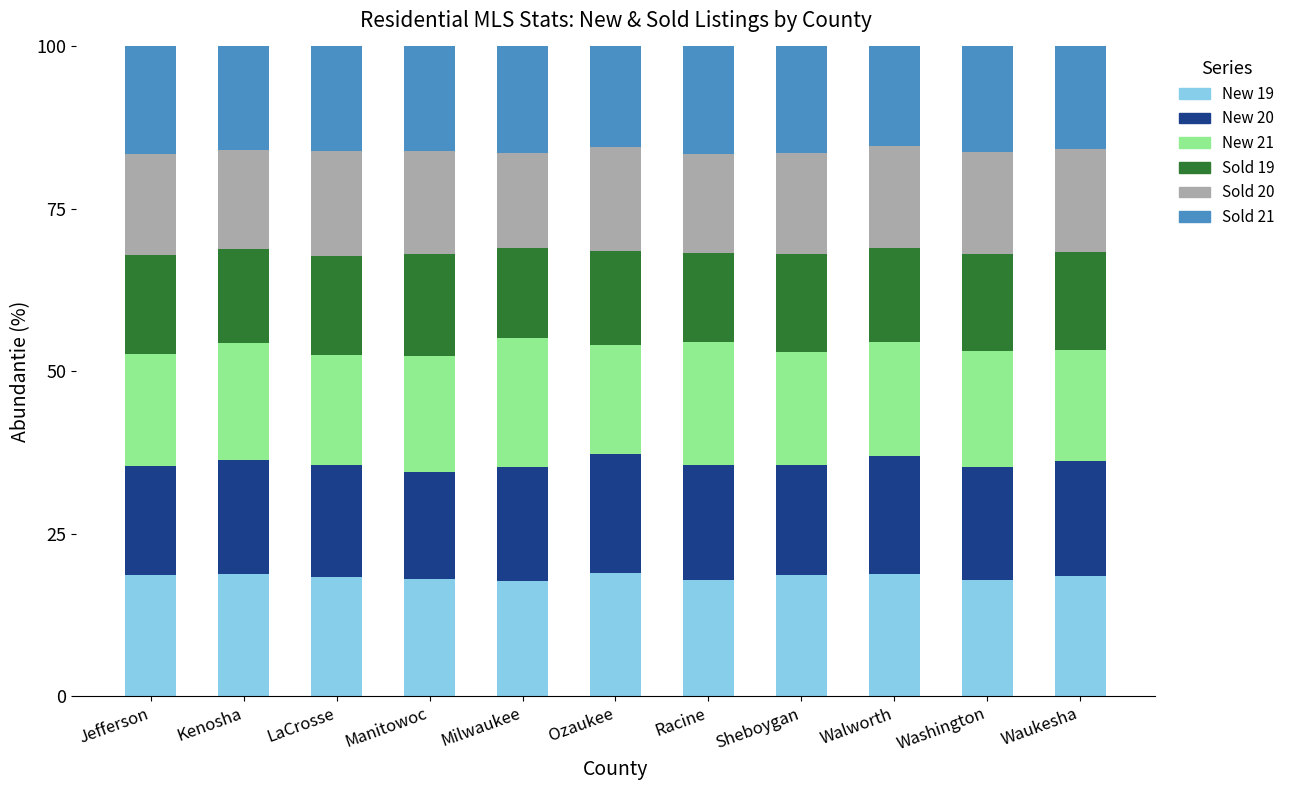

How many series are shown in this chart?

6